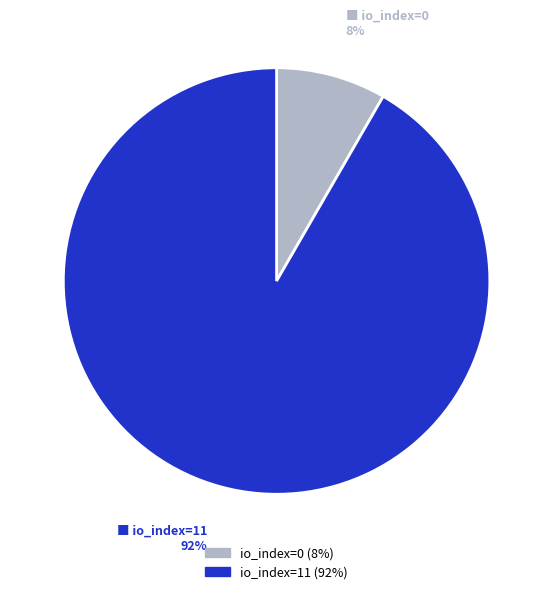

Rank the categories by value from lowest to highest.

io_index=0, io_index=11